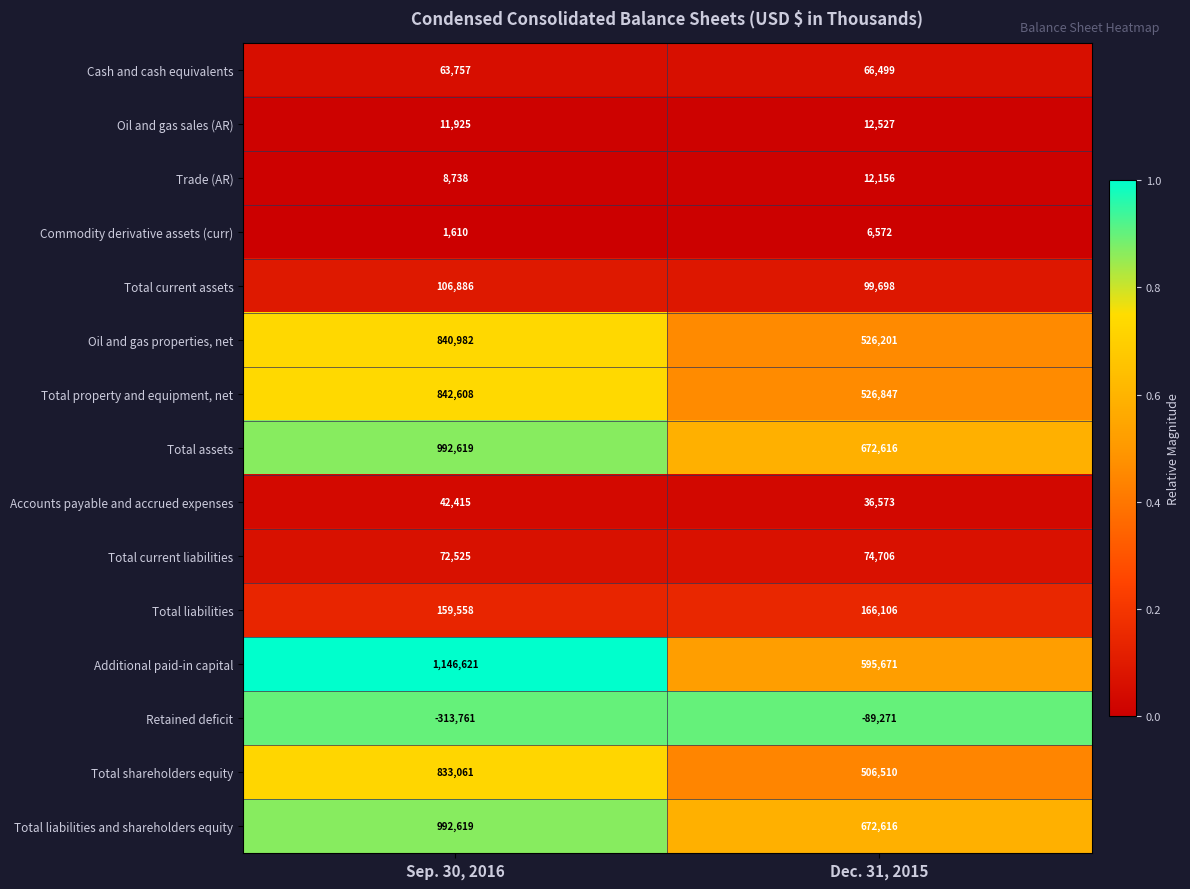

Which series has the largest total across all categories?

Additional paid-in capital